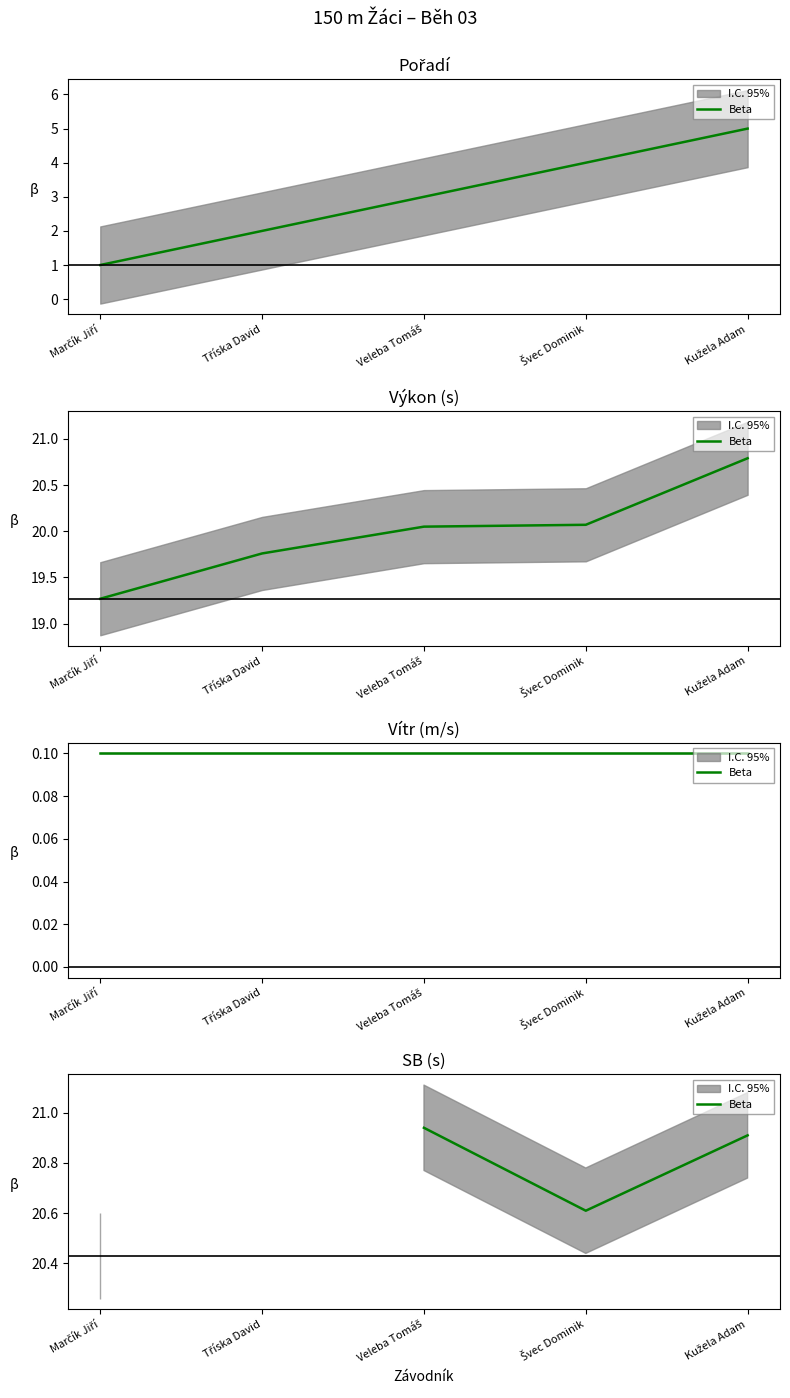

What position from the right is Kužela Adam?

1